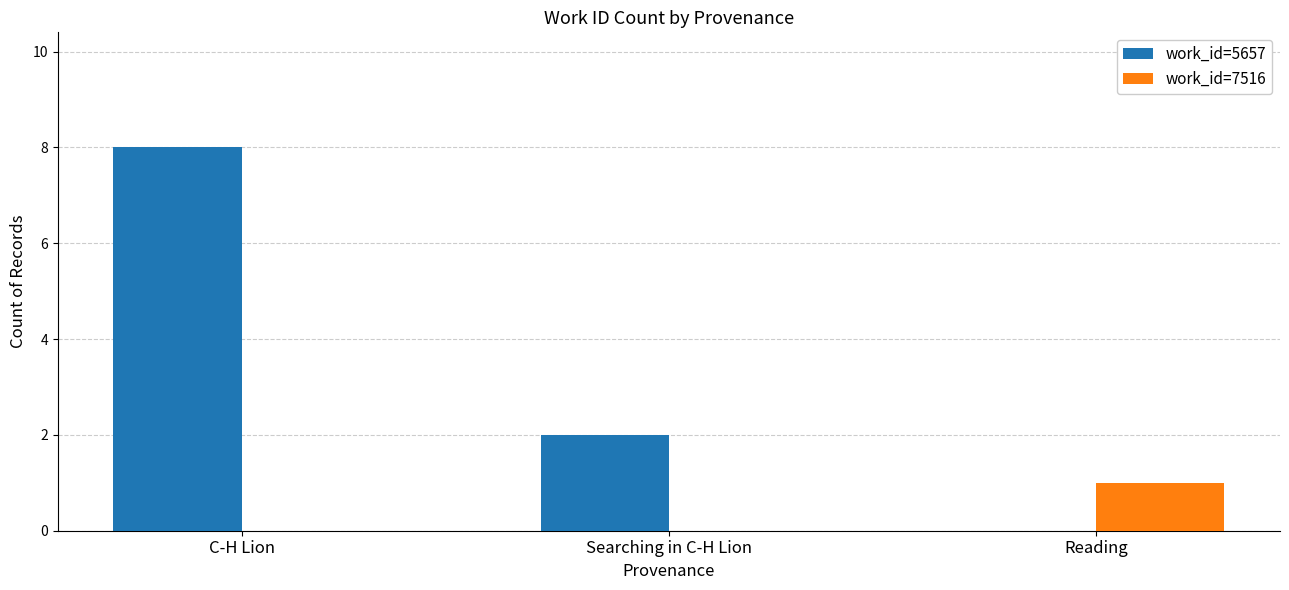

Is the value of work_id=5657 at Reading greater than the value of work_id=7516 at Reading?

No